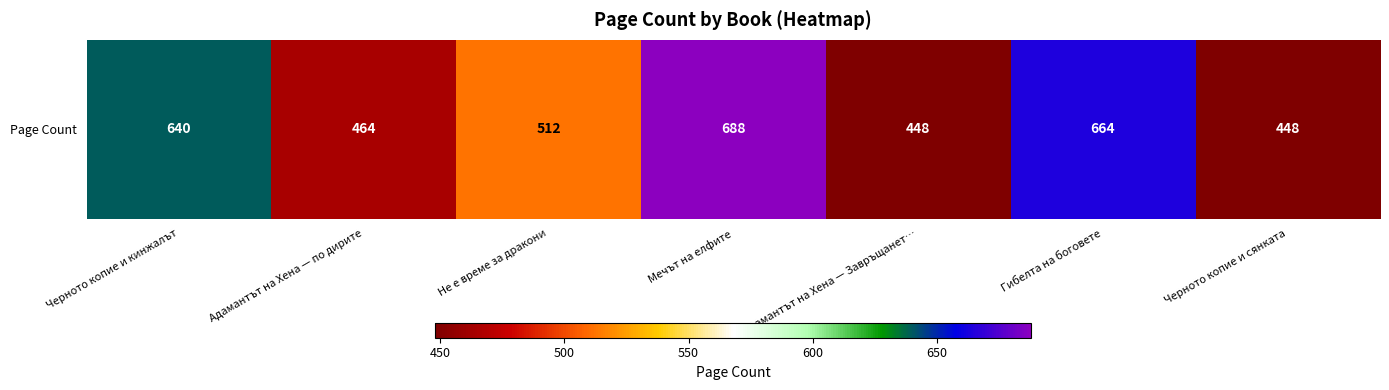

List the labels in order of value, largest first.

Мечът на елфите, Гибелта на боговете, Черното копие и кинжалът, Не е време за дракони, Адамантът на Хена — по дирите, Адамантът на Хена — Завръщанет…, Черното копие и сянката